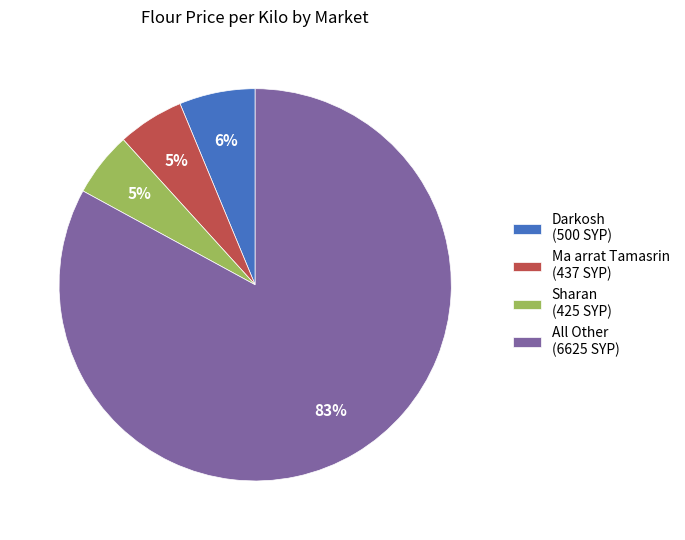

Combined, do Sharan (425 SYP) and Ma arrat Tamasrin (437 SYP) account for over 50%?

No